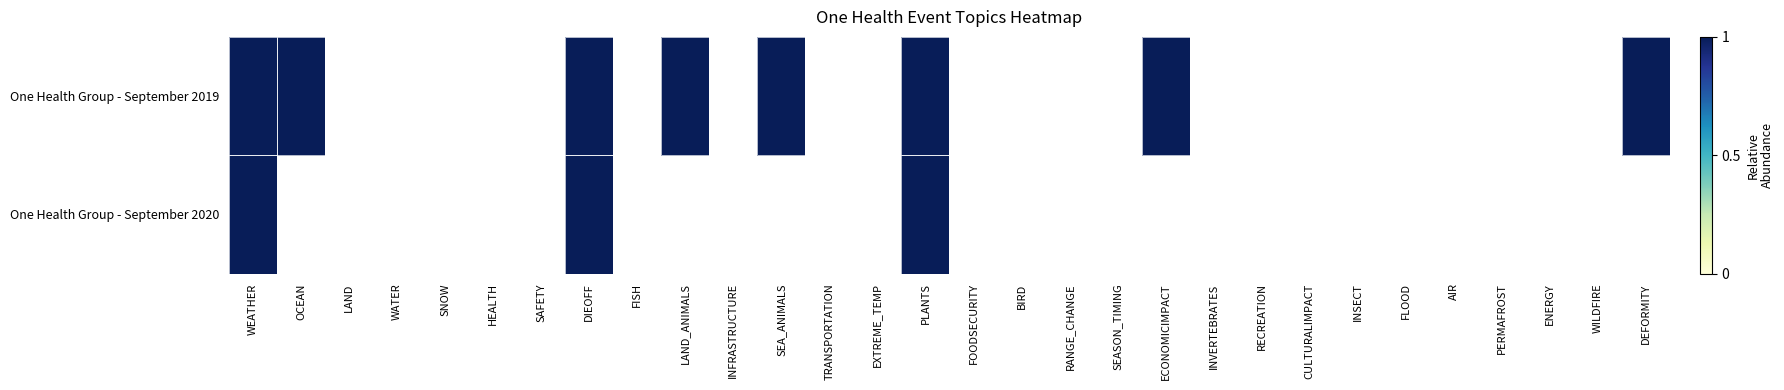

At which category is the sum across all series the highest?

WEATHER